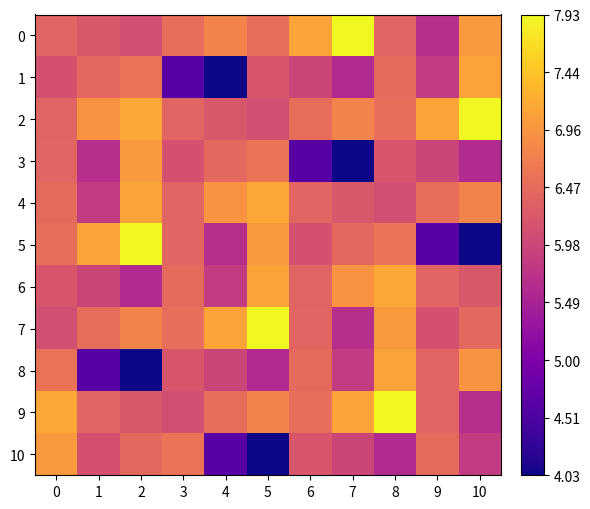

Rank the series at 0 from highest to lowest value.

9, 10, 8, 5, 4, 3, 0, 2, 6, 1, 7